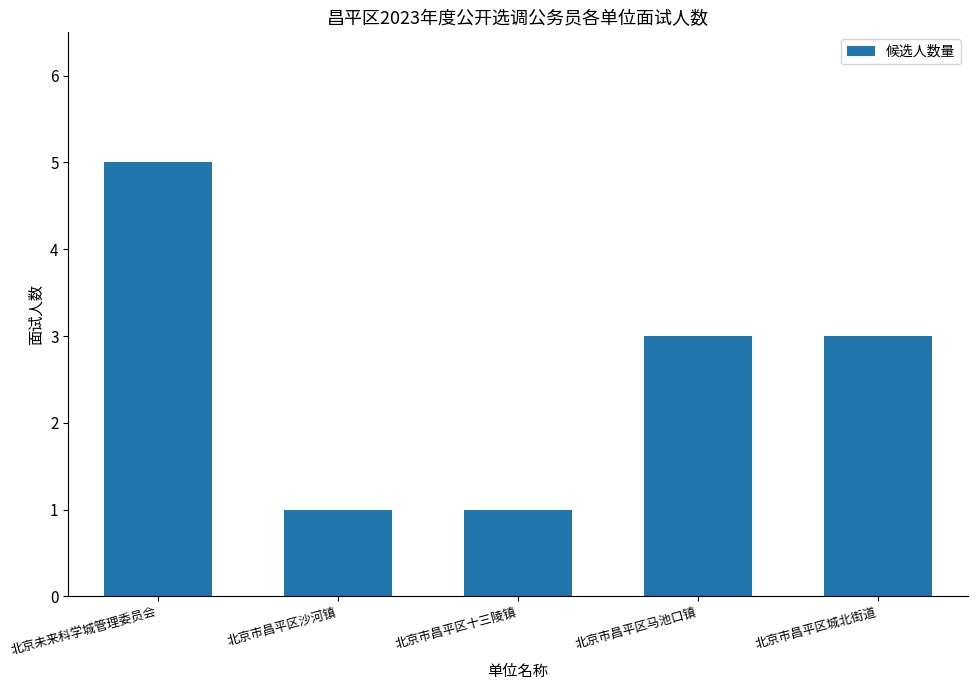

What is the label of the 5th bar from the left?

北京市昌平区城北街道